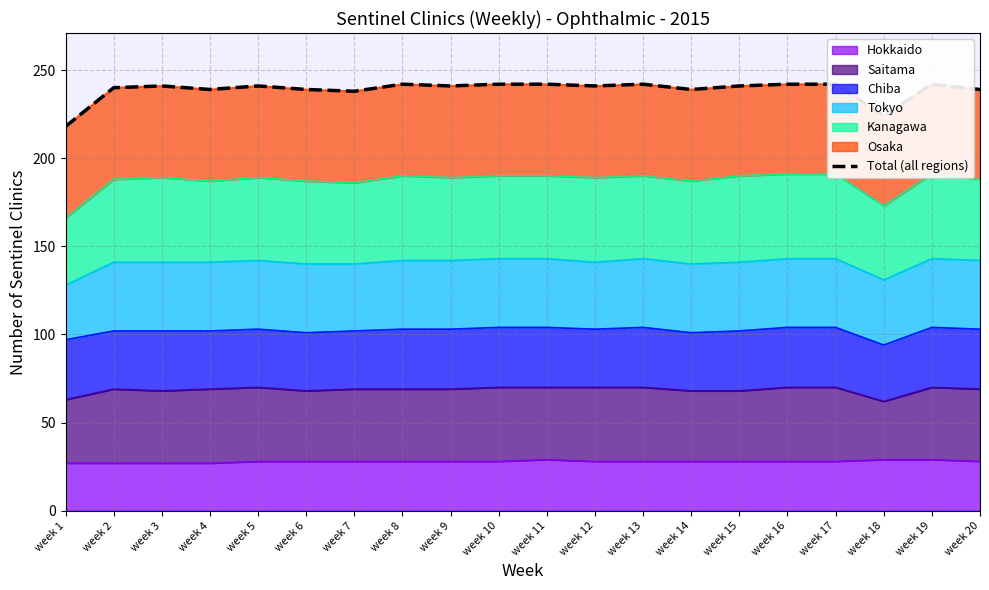

How many interior local valleys (lower than both neighbors) does the data have?

6